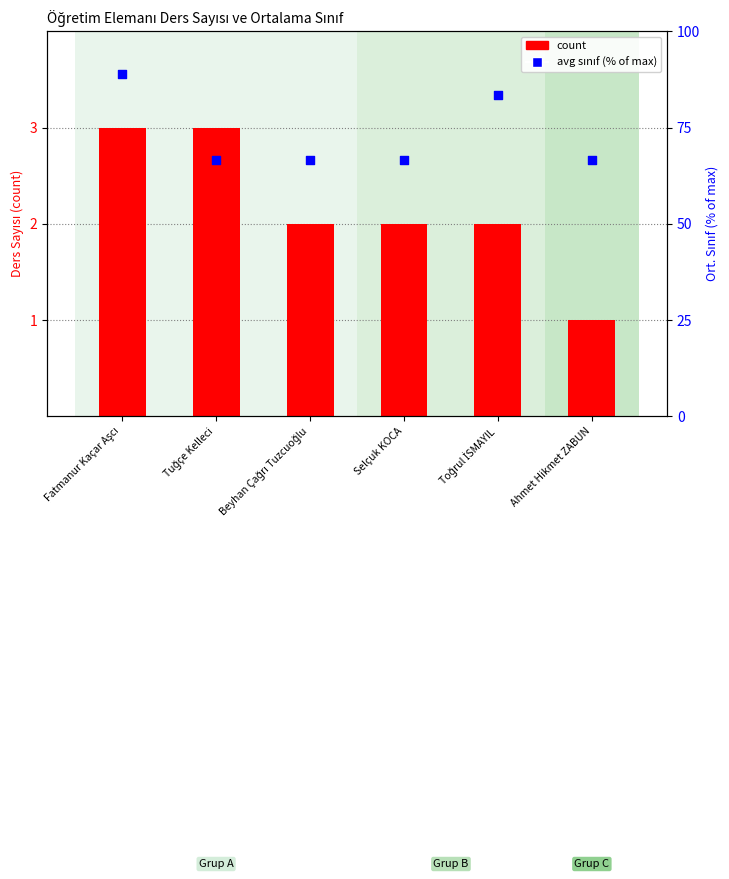

What are all the series names shown in the legend?

count, avg sınıf (% of max)